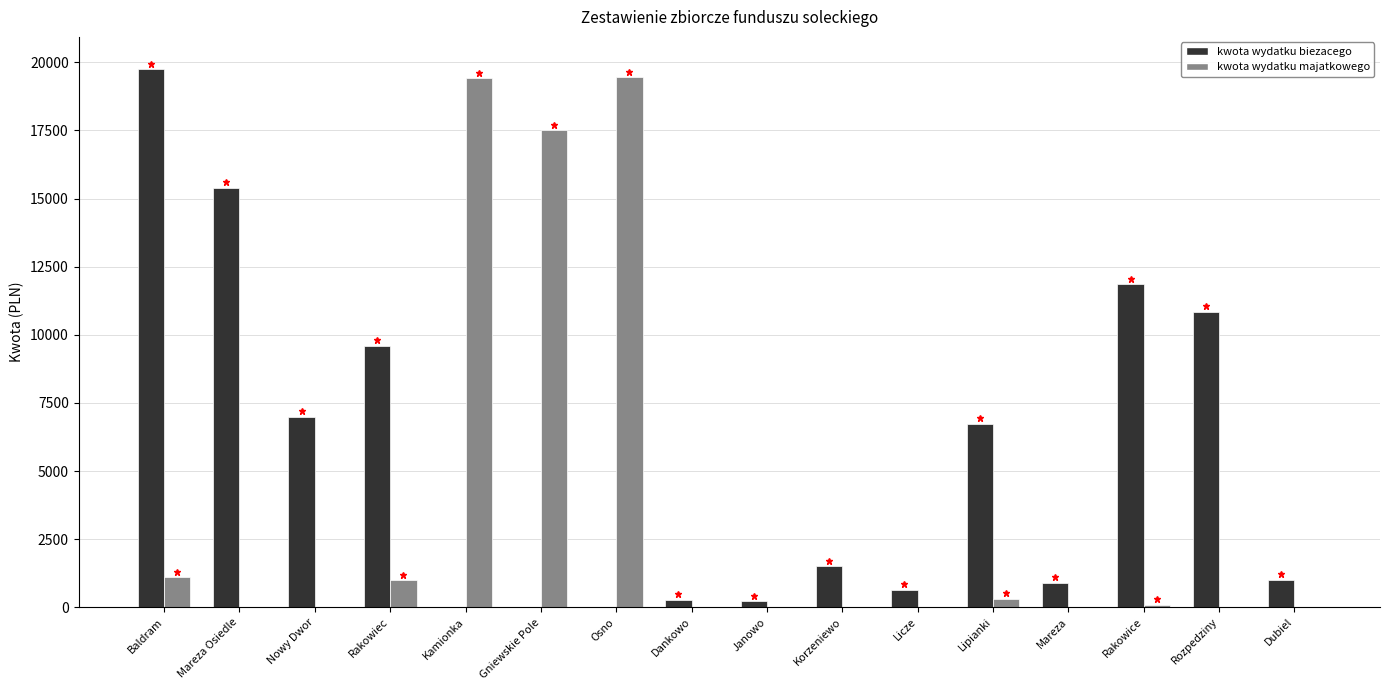

The value of kwota wydatku majatkowego at Osno is 7660. True or false?

False